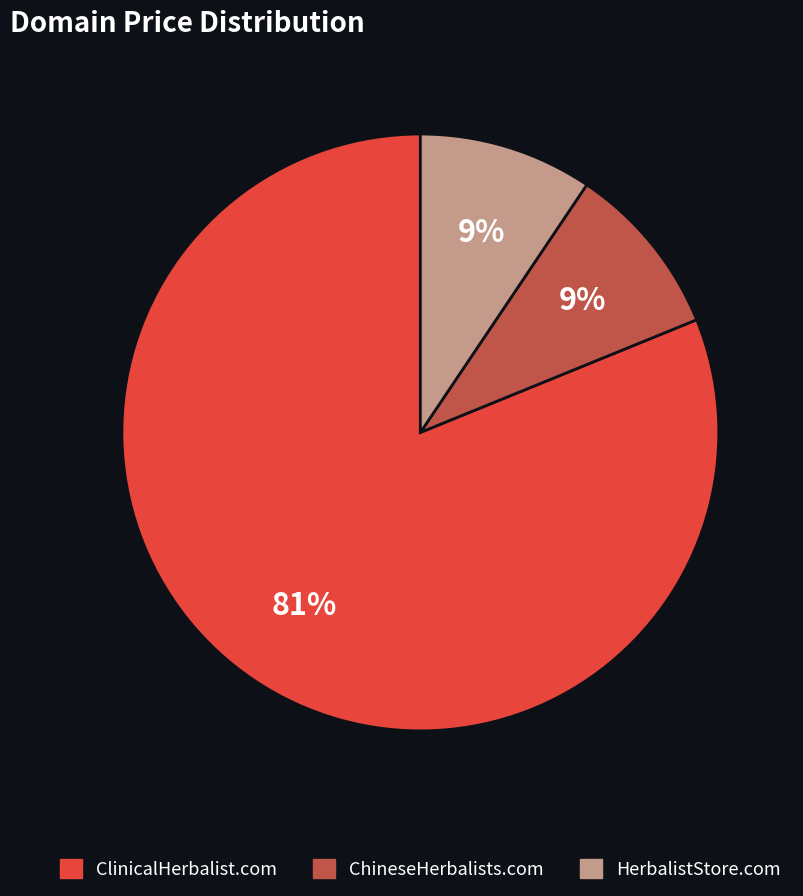

Which slice is the largest?

ClinicalHerbalist.com